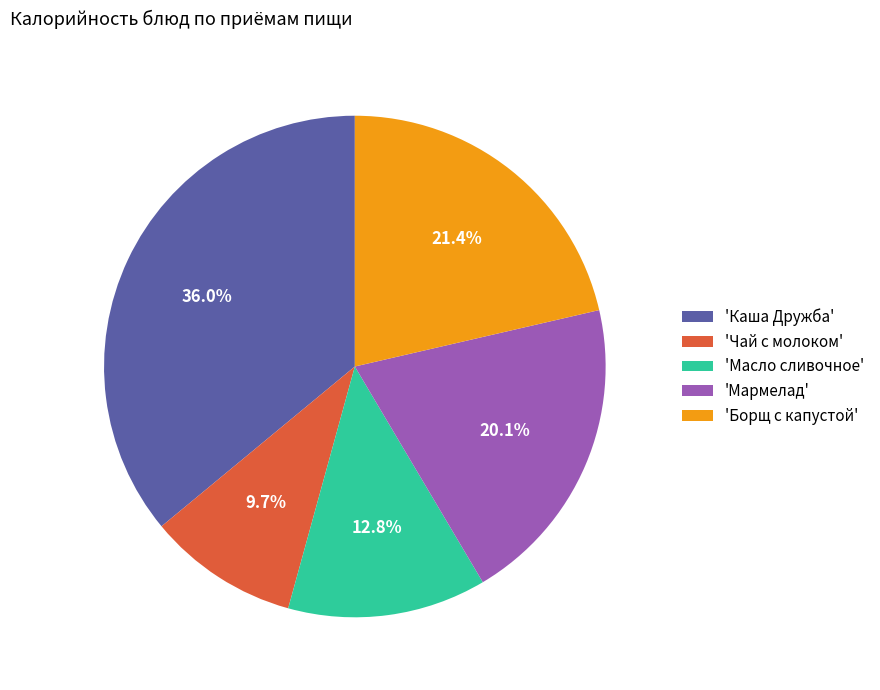

Combined, what portion of the pie is 'Борщ с капустой' and 'Чай с молоком'?

31.1%